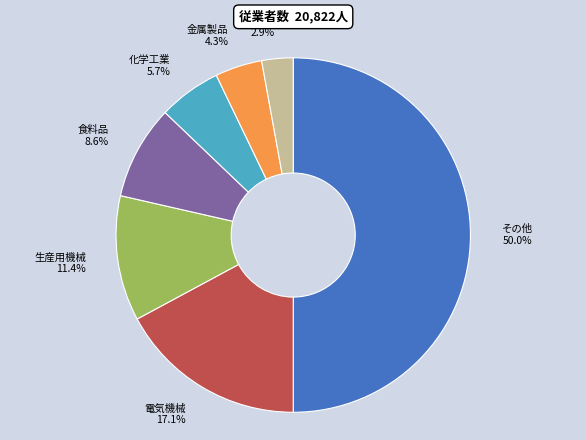

Approximately how many times larger is the value at 生産用機械 11.4% compared to 食料品 8.6%?

1.3